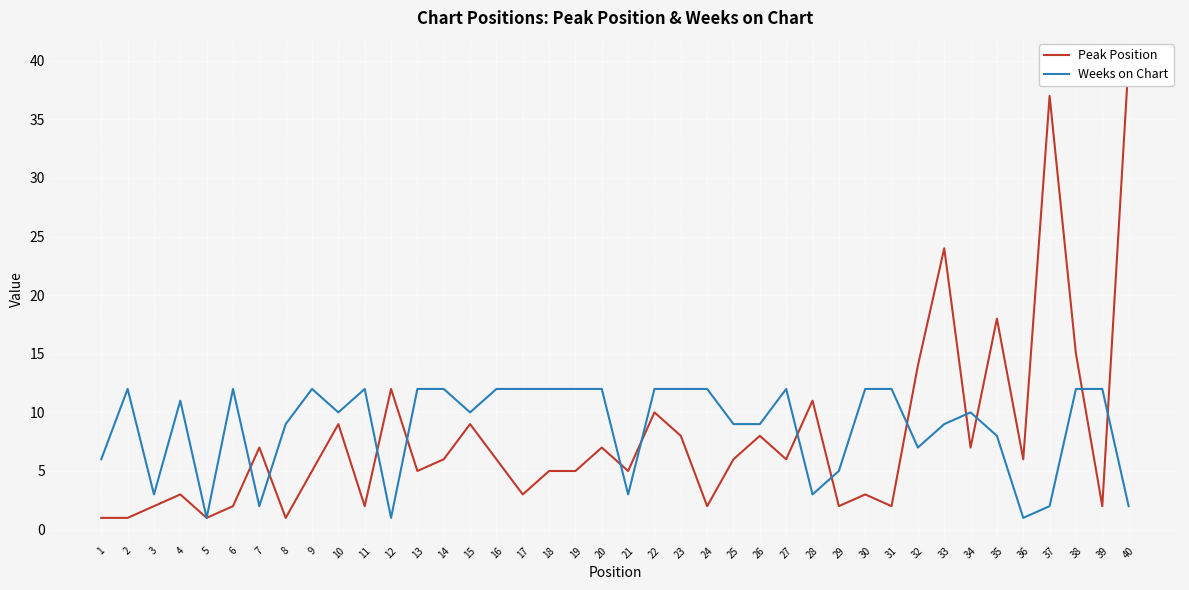

How many values in the Weeks on Chart series exceed 11?

19